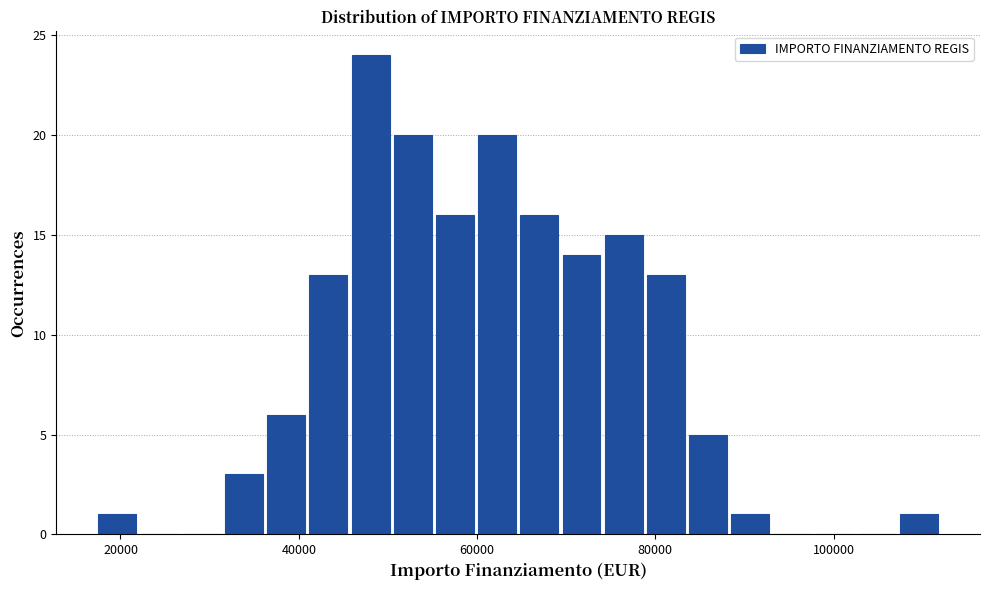

Around what value on the x-axis is the tallest bar? Give the approximate position of its centre, as read against the axis.

48000